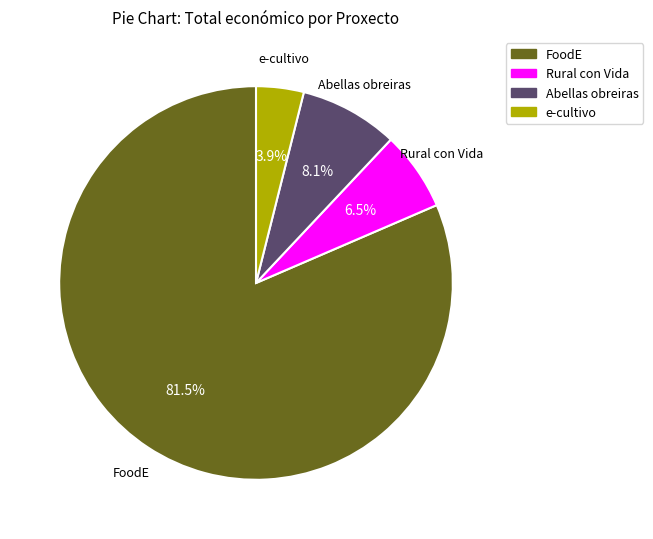

What is the majority slice?

FoodE